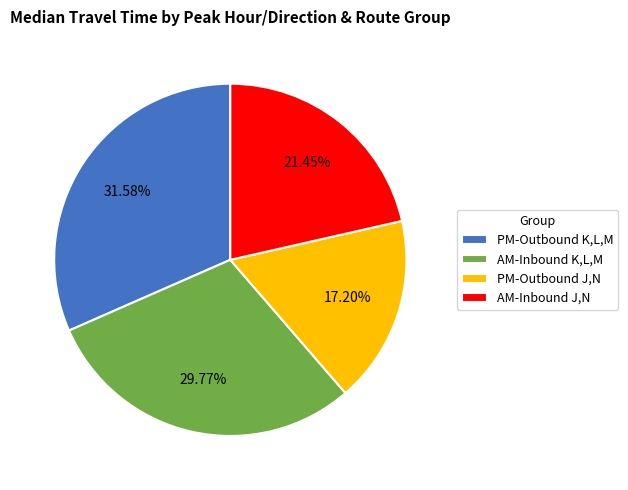

Rank the categories by value from highest to lowest.

PM-Outbound K,L,M, AM-Inbound K,L,M, AM-Inbound J,N, PM-Outbound J,N